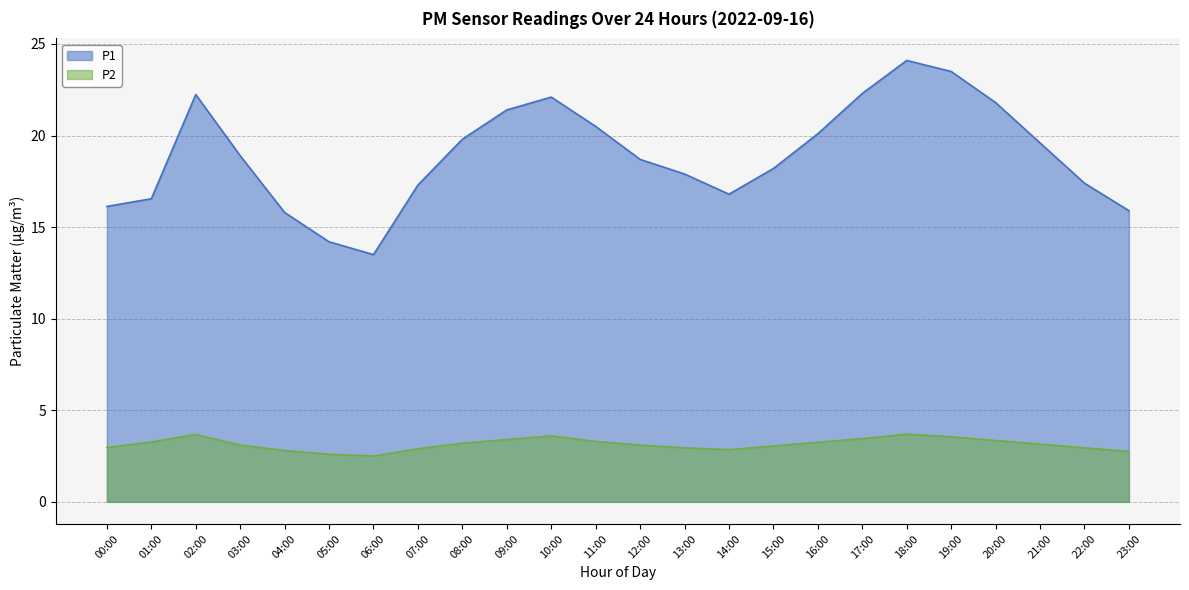

At which label does P2 first exceed 3?

01:00